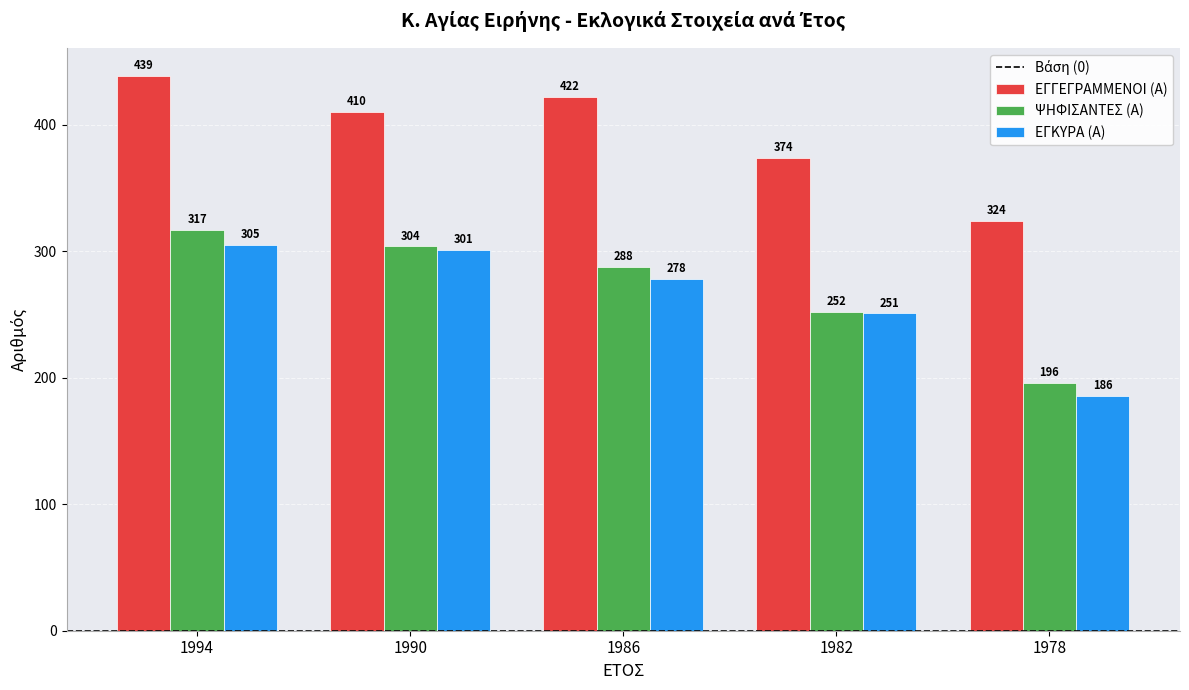

What is the difference between the maximum and minimum values in the ΕΓΚΥΡΑ (Α) series?

119